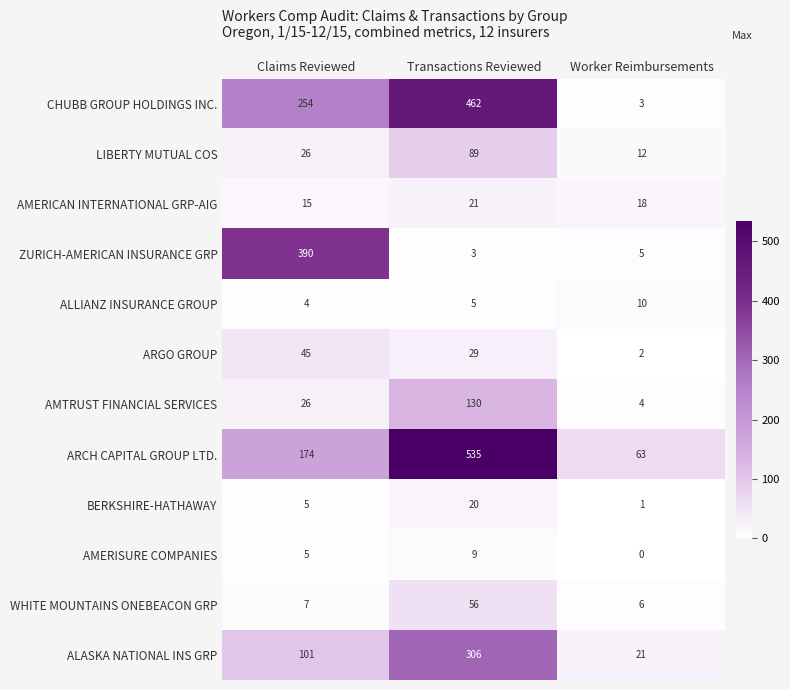

What is the difference between the second highest and minimum values in the AMERISURE COMPANIES series?

5